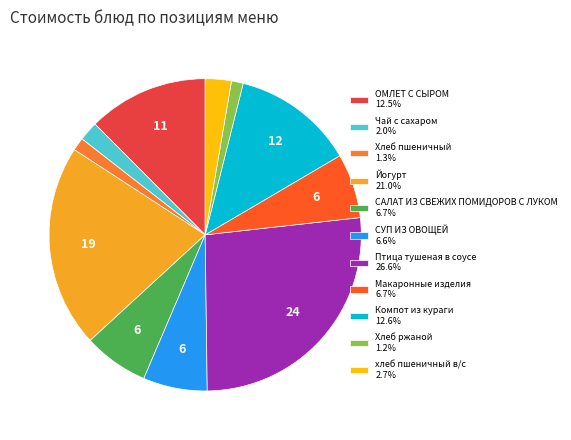

How many segments does this pie chart have?

11